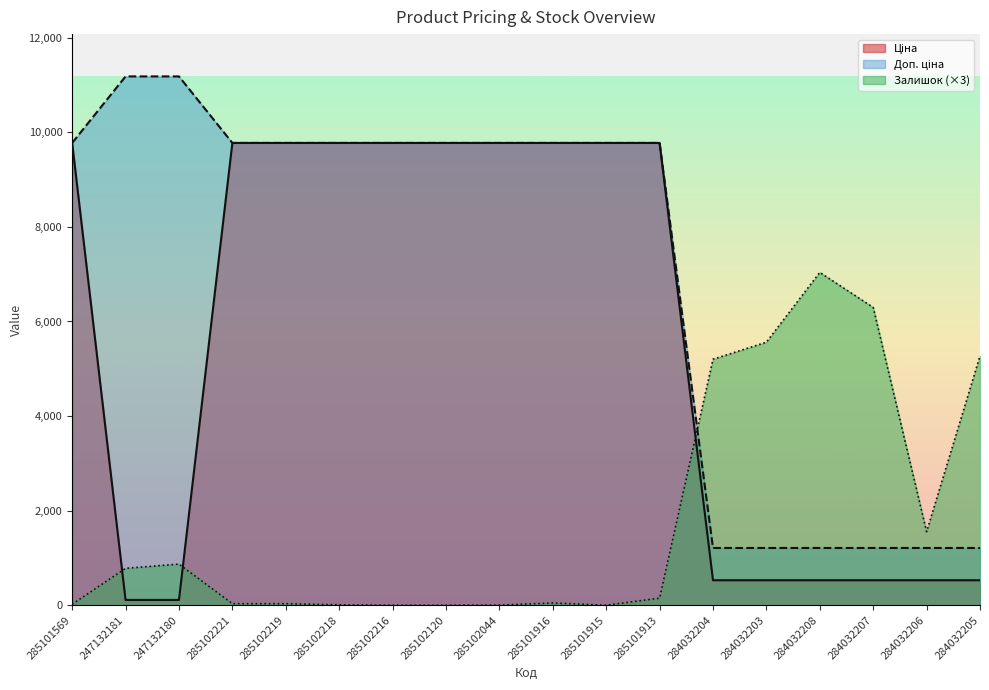

What is the sum of the Ціна values at 284032207 and 285102221?

10303.7